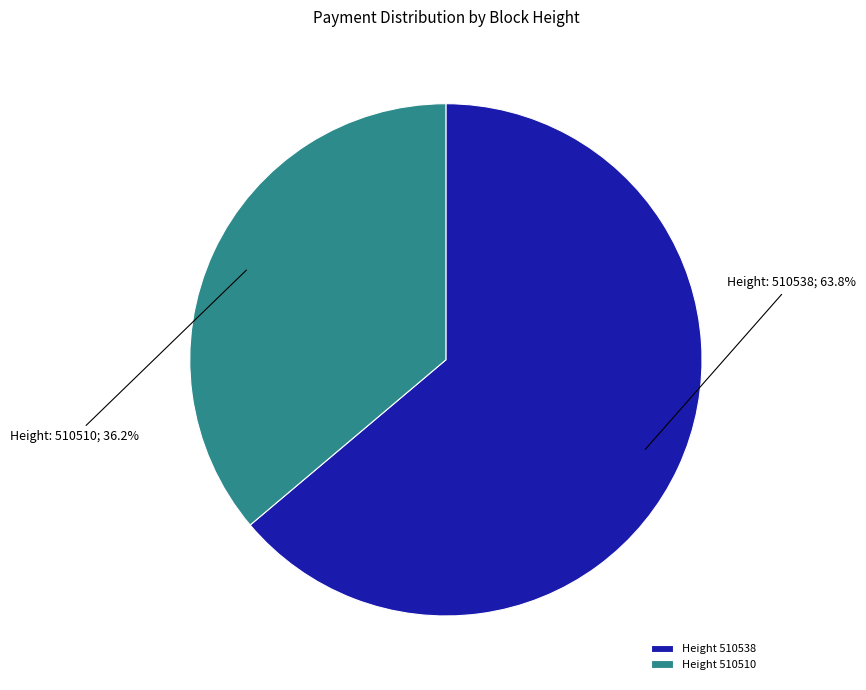

Rank the categories by value from lowest to highest.

Height 510510, Height 510538